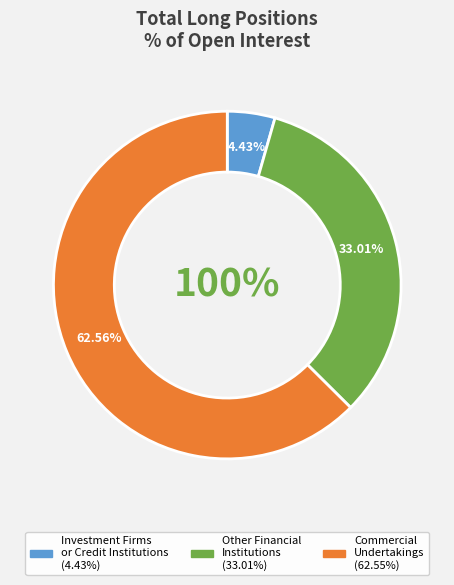

What is the change in value from Other Financial
Institutions to Commercial
Undertakings?

+29.5